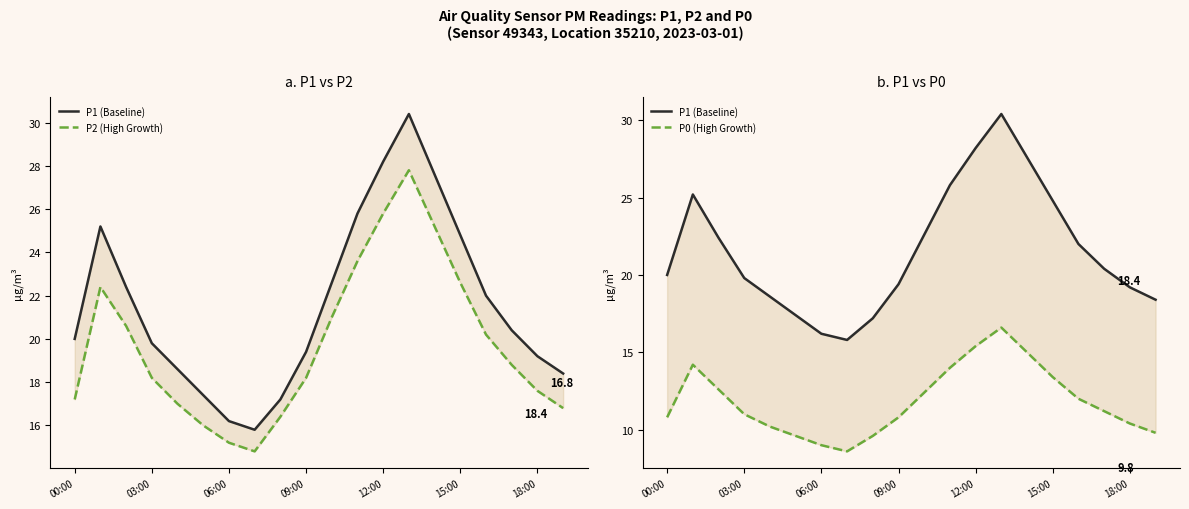

How many categories are shown in the chart?

20